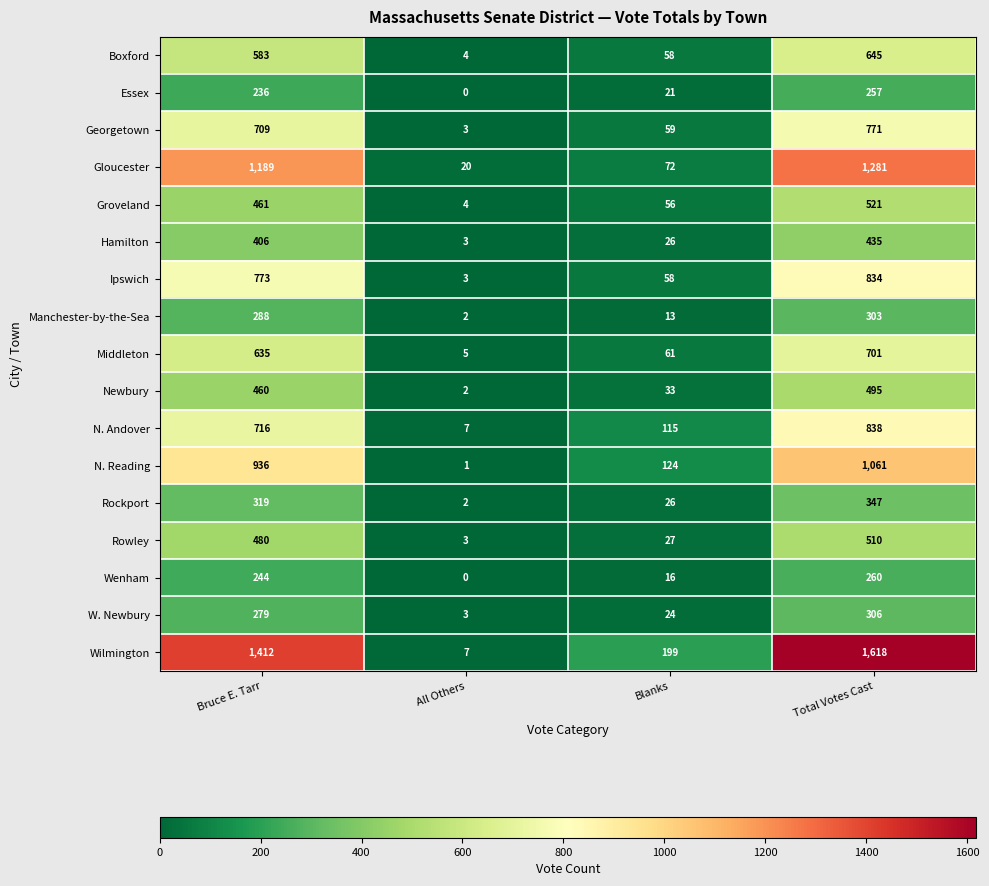

At Bruce E. Tarr, list the series in order from largest to smallest.

Wilmington, Gloucester, N. Reading, Ipswich, N. Andover, Georgetown, Middleton, Boxford, Rowley, Groveland, Newbury, Hamilton, Rockport, Manchester-by-the-Sea, W. Newbury, Wenham, Essex